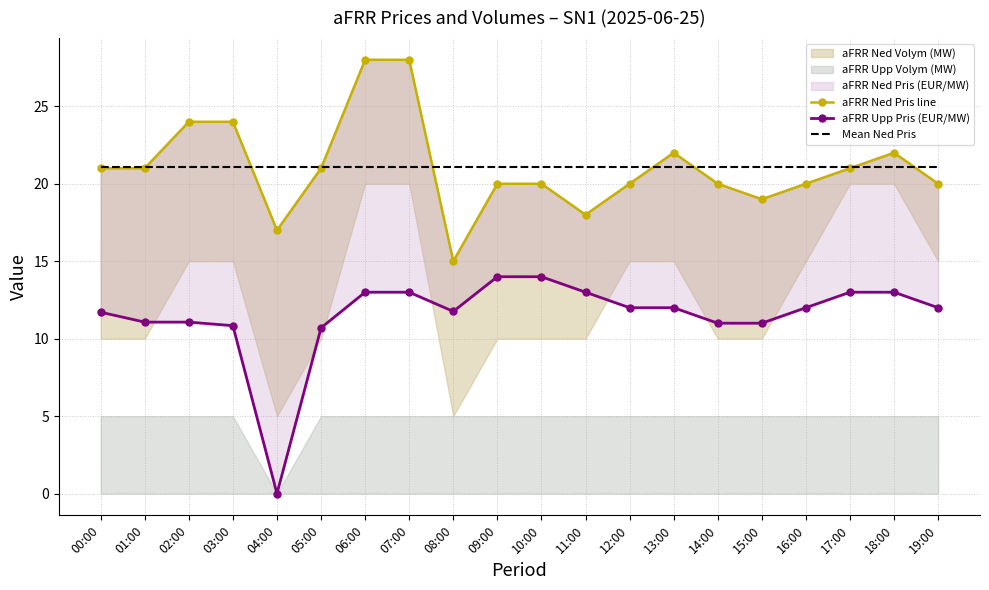

At which category does the chart reach its minimum across all series?

04:00